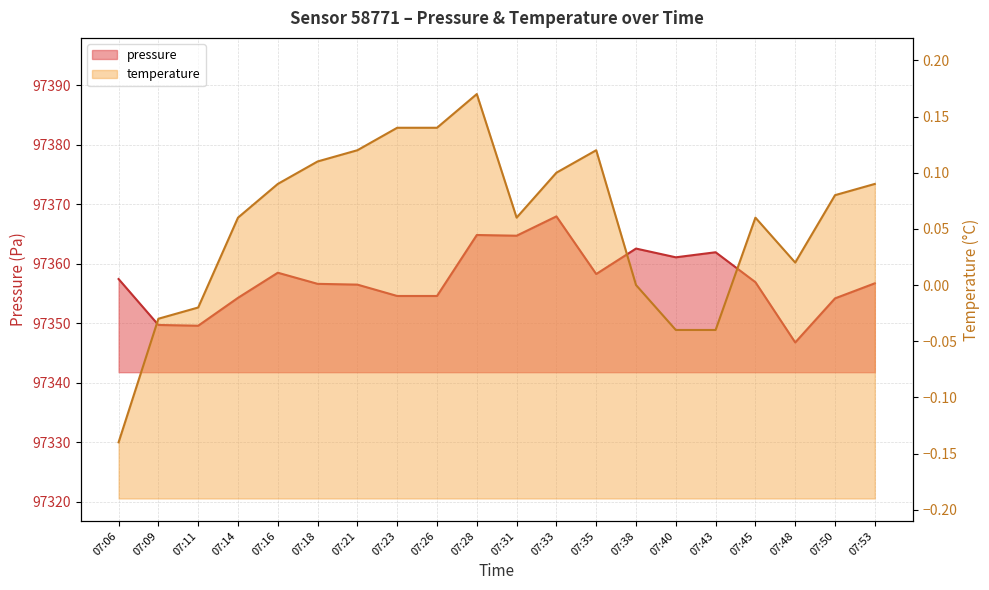

Reading left to right, what are all the values shown in this chart?

pressure: 97357.4	97349.7	97349.6	97354.3	97358.5	97356.6	97356.5	97354.6	97354.6	97364.8	97364.7	97368.0	97358.3	97362.6	97361.1	97361.9	97356.9	97346.8	97354.2	97356.7
temperature: -0.1	-0.0	-0.0	0.1	0.1	0.1	0.1	0.1	0.1	0.2	0.1	0.1	0.1	0.0	-0.0	-0.0	0.1	0.0	0.1	0.1